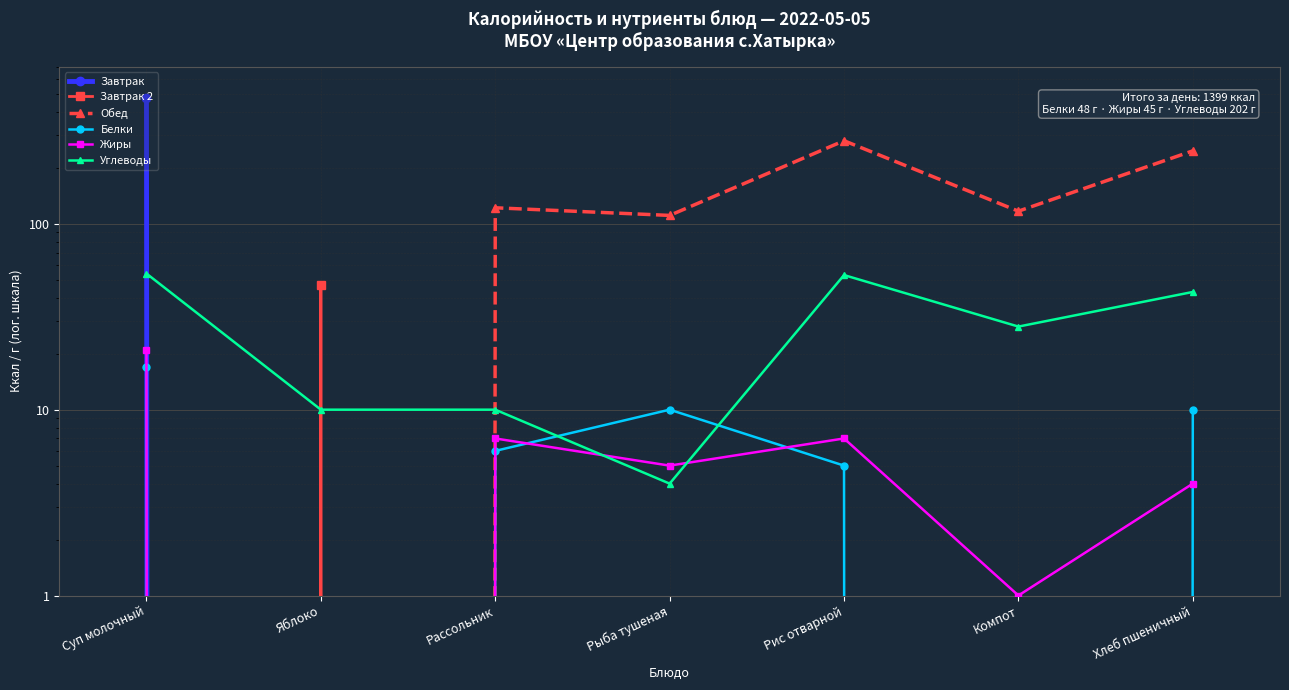

What are all the series names shown in the legend?

Завтрак, Завтрак 2, Обед, Белки, Жиры, Углеводы